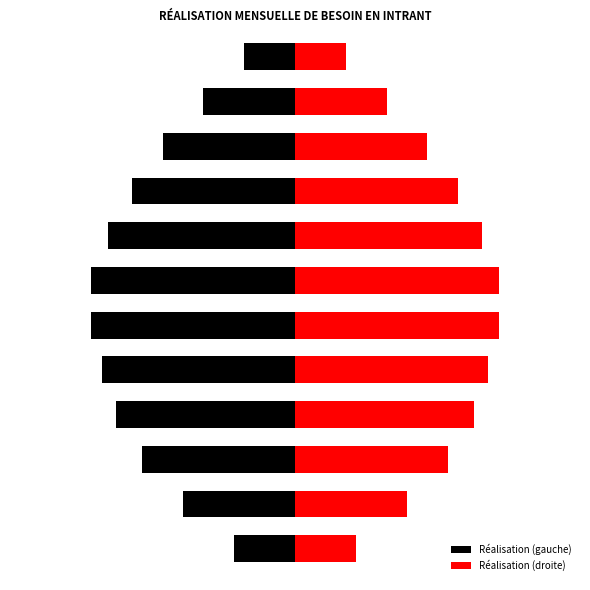

Which series has the largest range (max minus min)?

Réalisation (gauche)